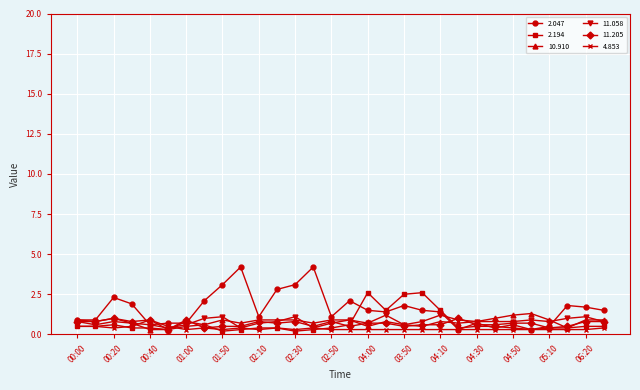

True or false: 11.058 has more than 1 points higher than both neighbors.

True